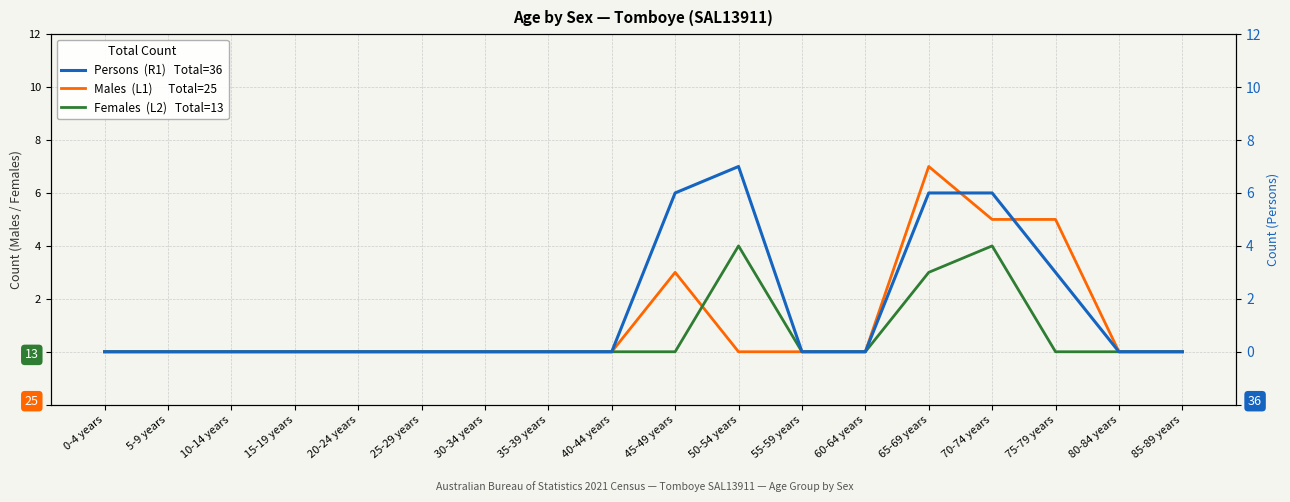

Reading right to left, list all the values displayed in this chart.

Males  (L1): 0	0	5	5	7	0	0	0	3	0	0	0	0	0	0	0	0	0
Females  (L2): 0	0	0	4	3	0	0	4	0	0	0	0	0	0	0	0	0	0
Persons  (R1): 0	0	3	6	6	0	0	7	6	0	0	0	0	0	0	0	0	0